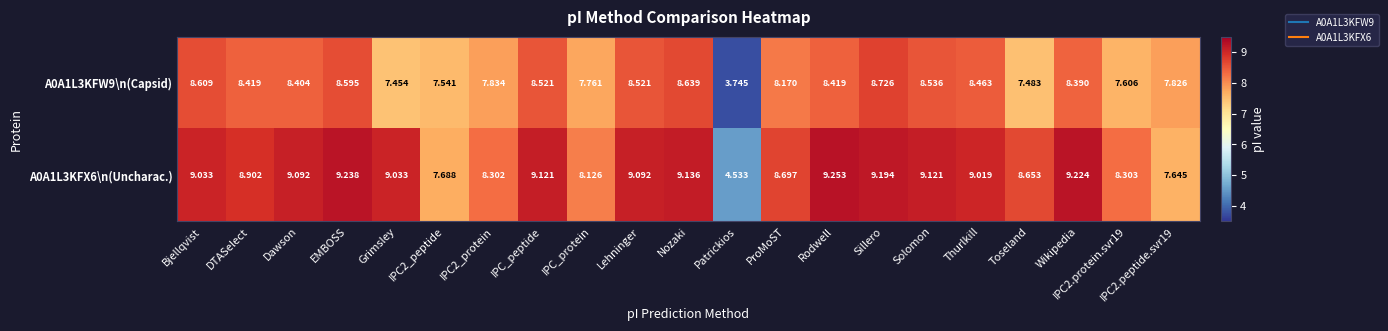

At which category is the sum across all series the highest?

Sillero